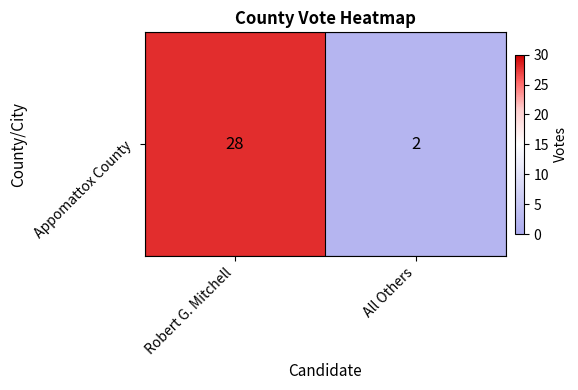

What is the change in value from Robert G. Mitchell to All Others?

-26